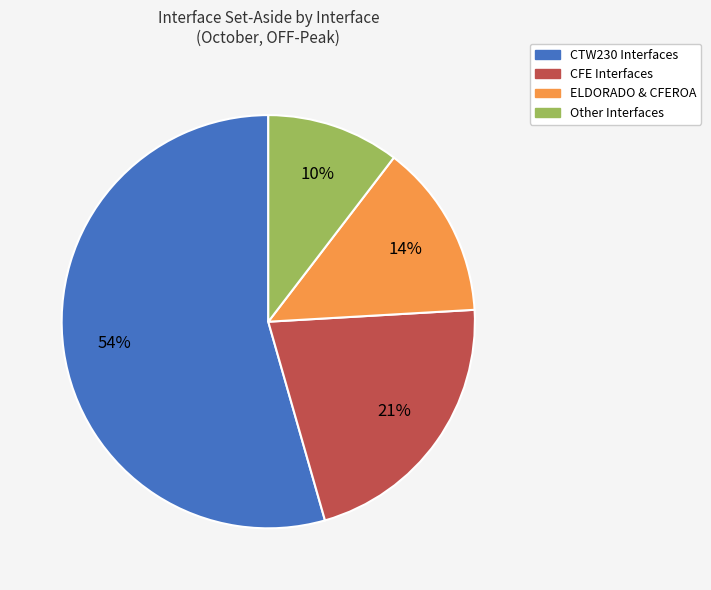

Is there a majority slice in this chart?

Yes